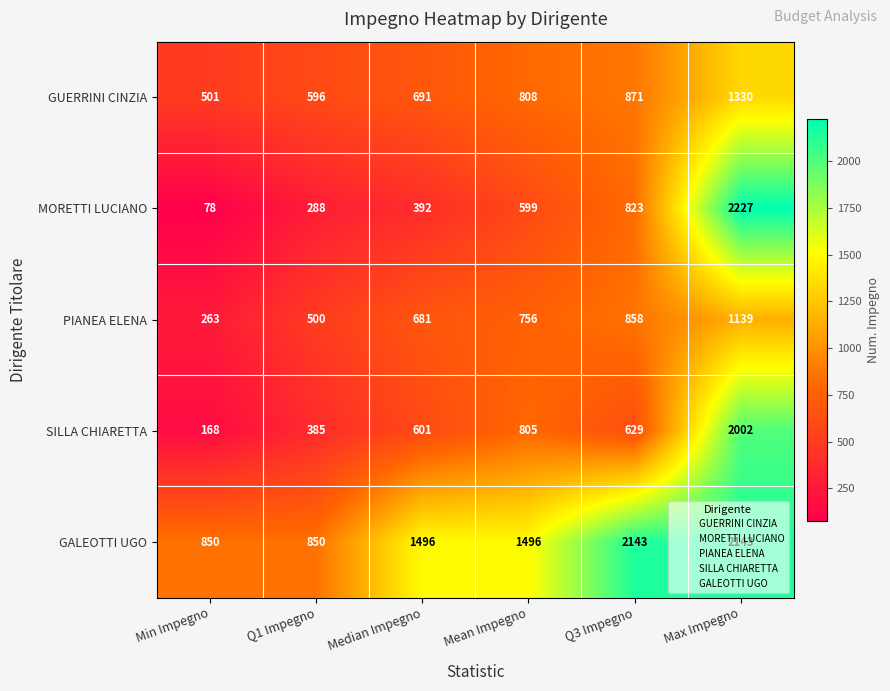

What value does the SILLA CHIARETTA series have at Median Impegno, to the nearest 100?

600